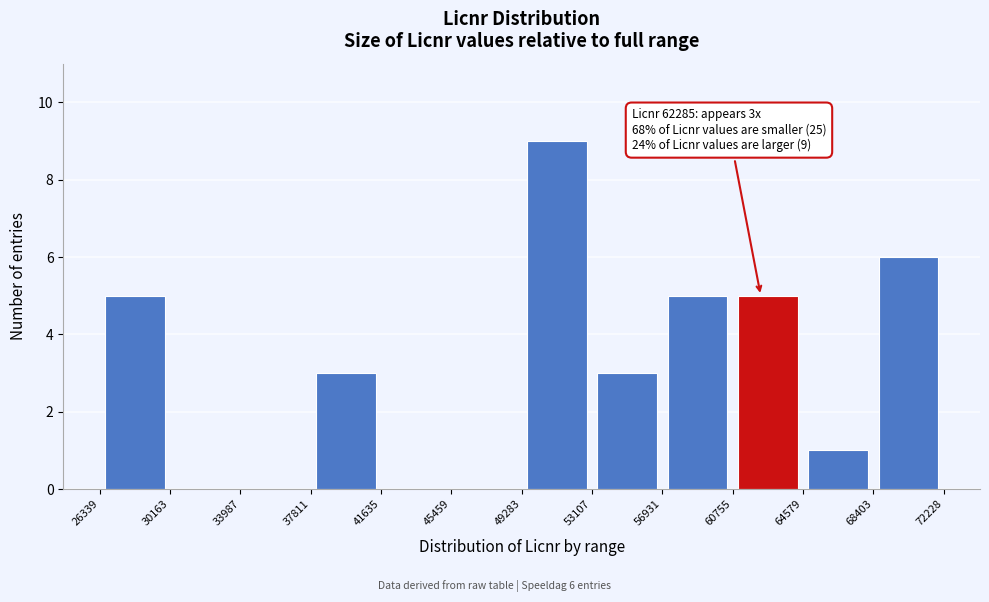

Which range on the x-axis has the tallest bar?

49283 to 53107